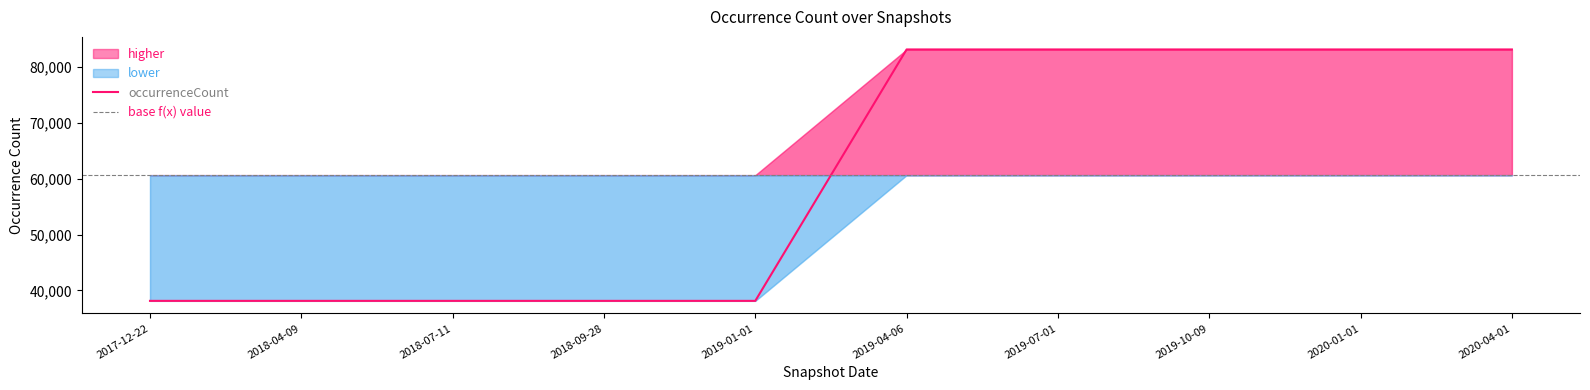

What is the smallest value displayed?

38131